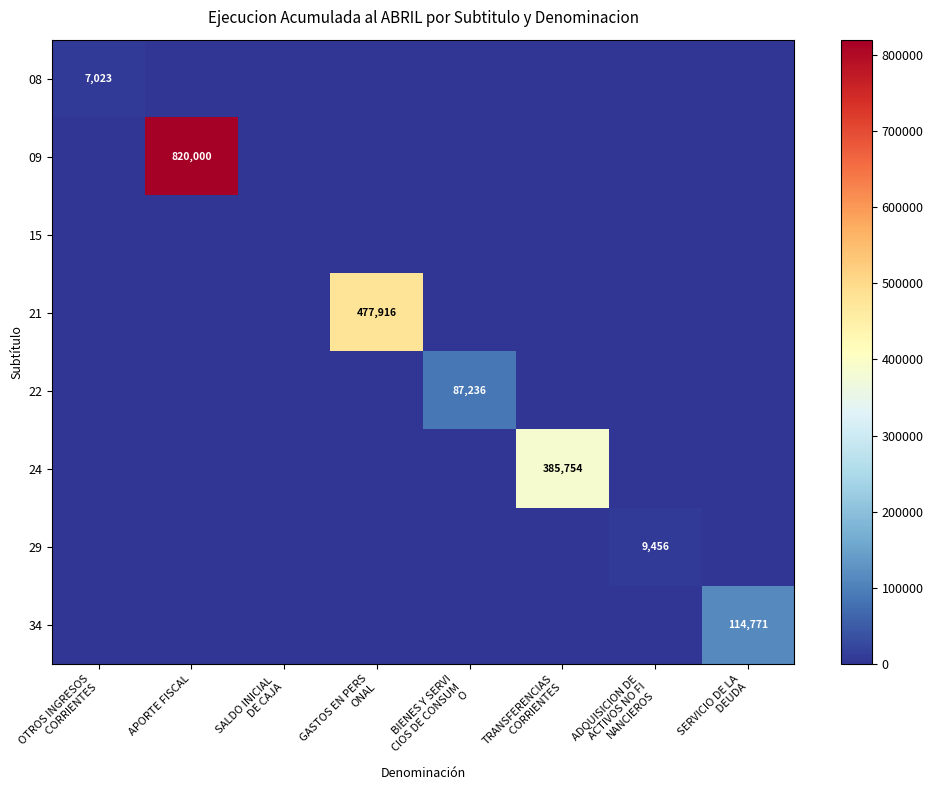

Is the value of 09 at ADQUISICION DE ACTIVOS NO FI NANCIEROS greater than the value of 29 at TRANSFERENCIAS CORRIENTES?

No